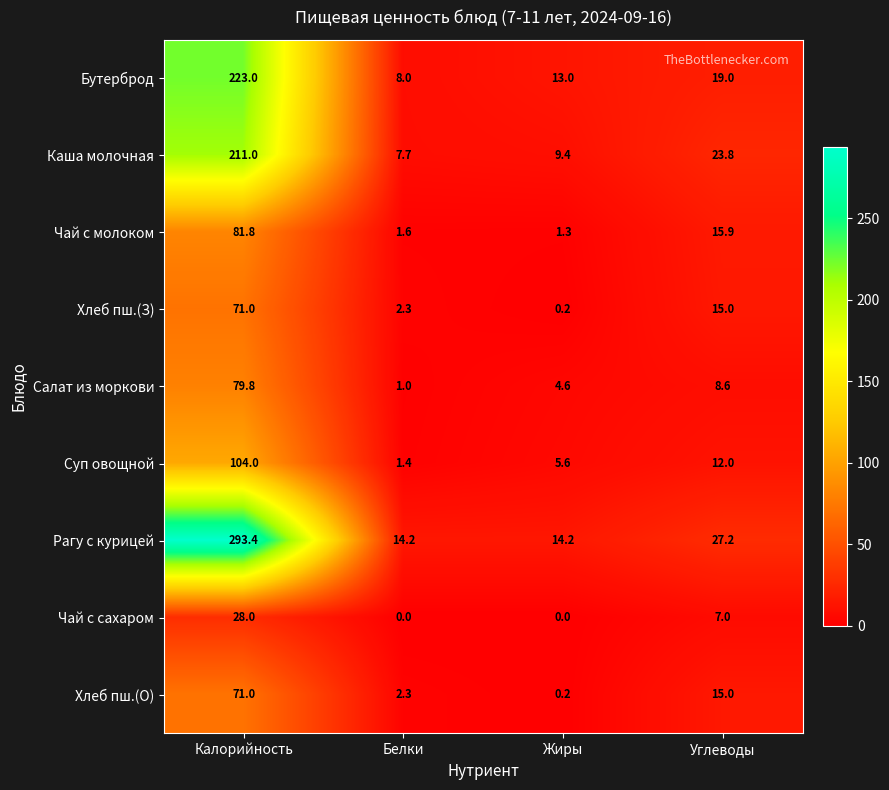

What is the difference between the Суп овощной values at Углеводы and Жиры?

6.4